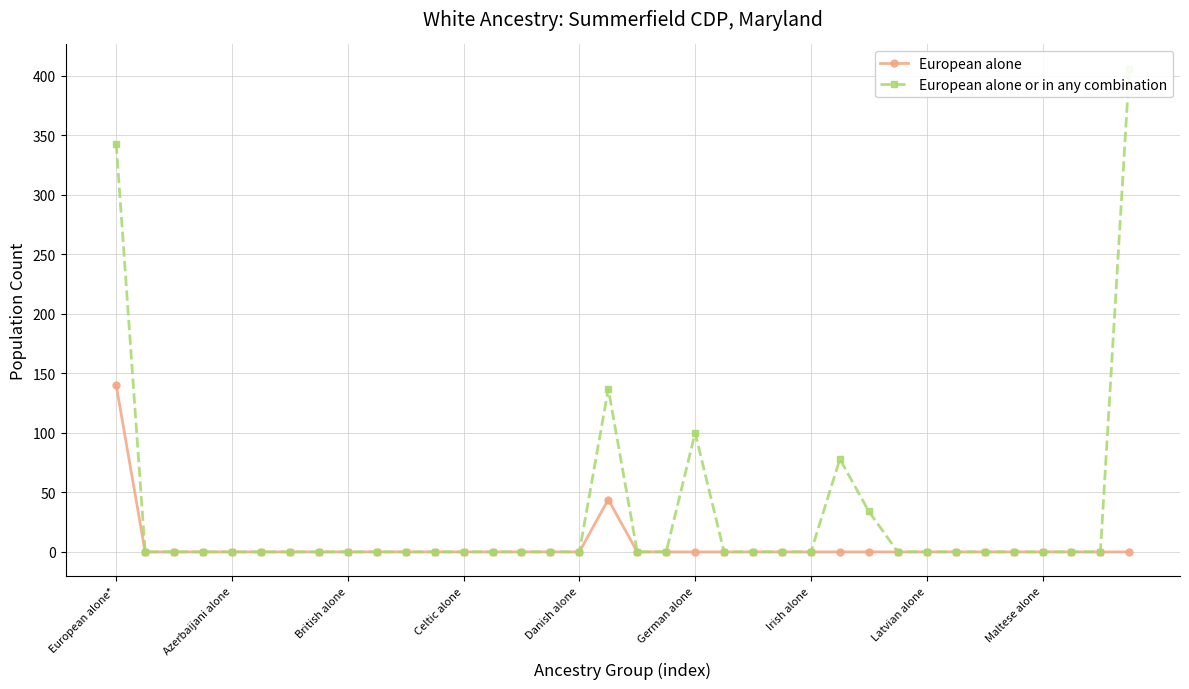

Reading left to right, transcribe all the data shown in this chart.

European alone: 140	0	0	0	0	0	0	0	0	0	0	0	0	0	0	0	0	44	0	0	0	0	0	0	0	0	0	0	0	0	0	0	0	0	0	0
European alone or in any combination: 343	0	0	0	0	0	0	0	0	0	0	0	0	0	0	0	0	137	0	0	100	0	0	0	0	78	34	0	0	0	0	0	0	0	0	406